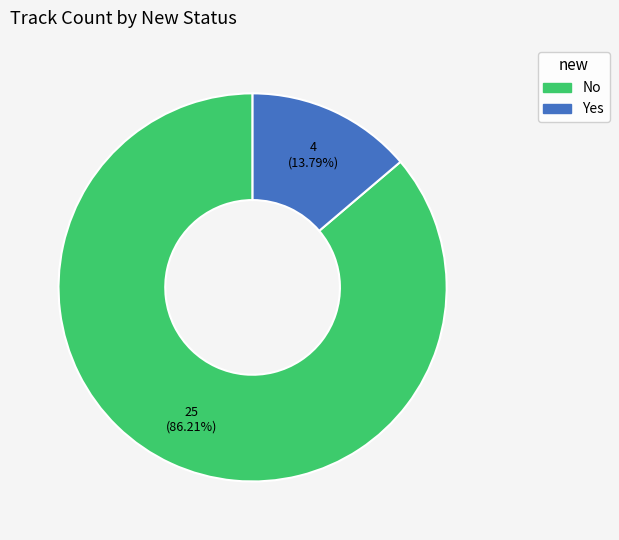

What percentage is the Yes slice, to the nearest percent?

14%